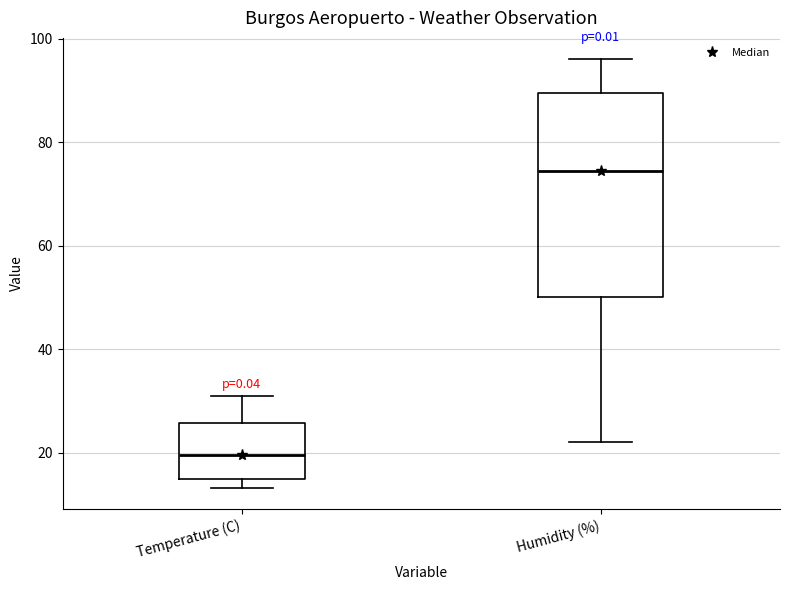

Reading left to right, read every box against the y-axis: the position of its median line, the range the box covers, and the ends of its whiskers. The values are not printed on the chart, so give them approximately, as read against the axis.

Temperature (C): median 20, box 14 to 26, whiskers 14 (just below the box's lower edge) to 32
Humidity (%): median 74, box 50 to 90, whiskers 22 to 96